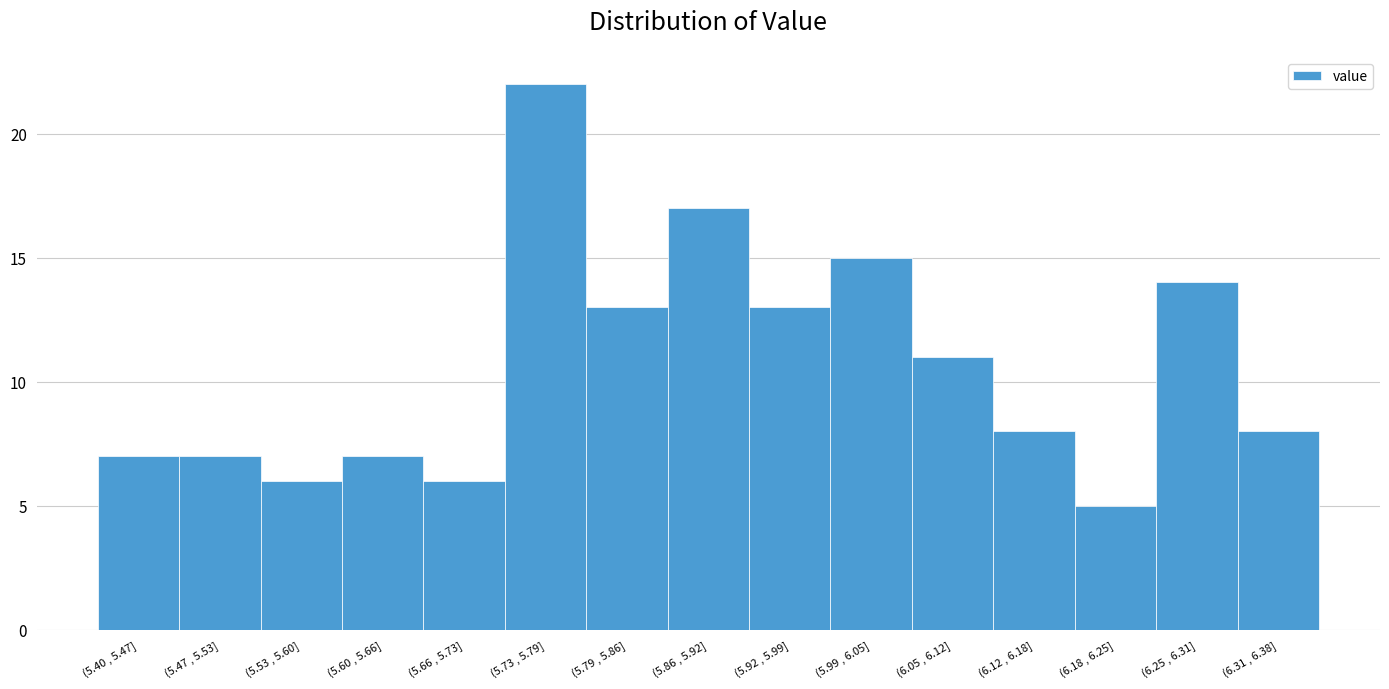

Reading left to right, what are all the values shown in this chart?

7	7	6	7	6	22	13	17	13	15	11	8	5	14	8